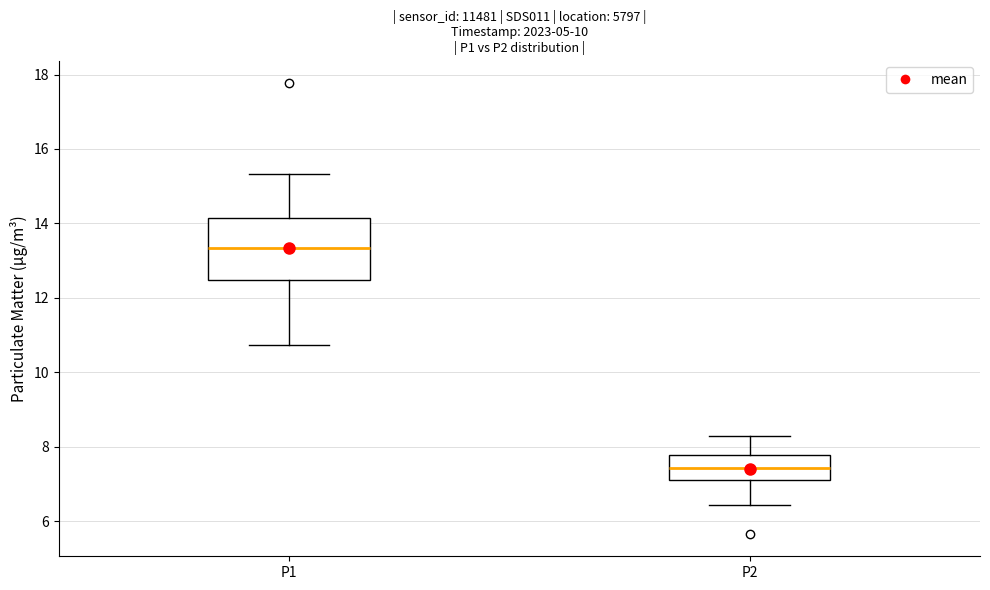

Reading left to right, read every box against the y-axis: the position of its median line, the range the box covers, and the ends of its whiskers. The values are not printed on the chart, so give them approximately, as read against the axis.

P1: median 13.4, box 12.4 to 14.2, whiskers 10.8 to 15.4
P2: median 7.4, box 7.2 to 7.8, whiskers 6.4 to 8.4